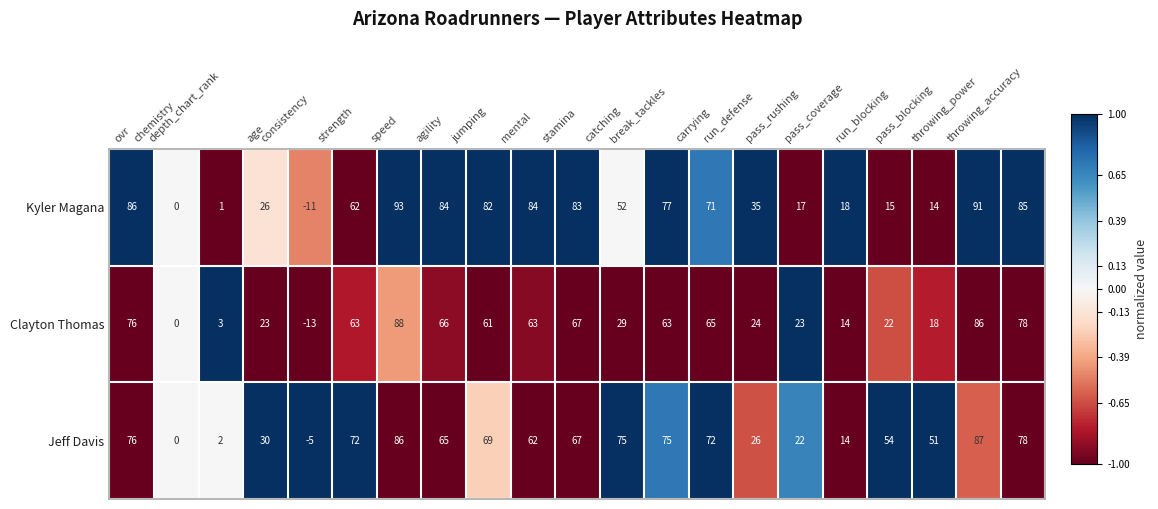

What is the difference between the second highest and second lowest values in the Kyler Magana series?

91